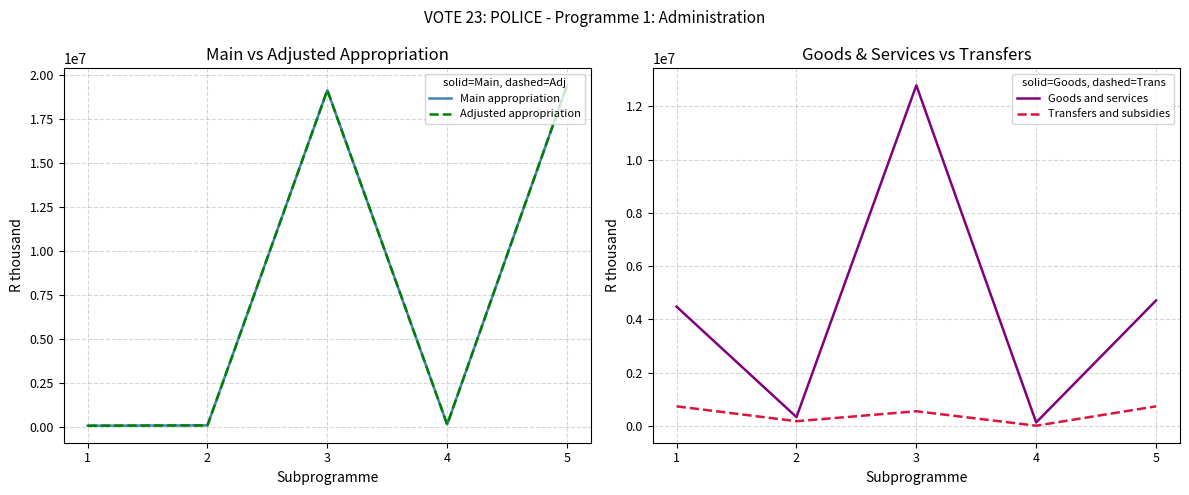

True or false: Main appropriation has a value of 19403113 at 5.

True